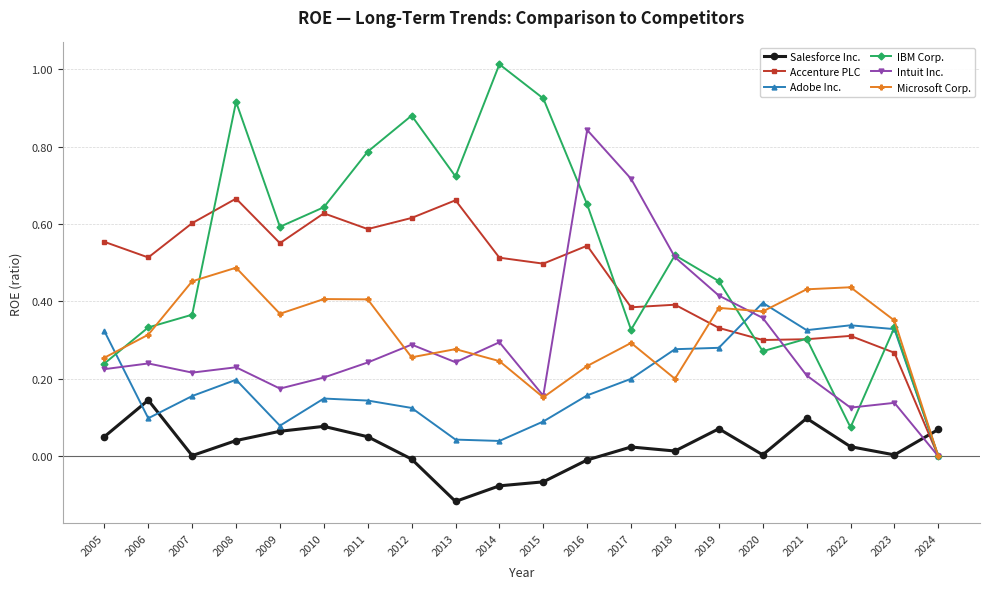

Which series changed the most between 2017 and 2020?

Intuit Inc.